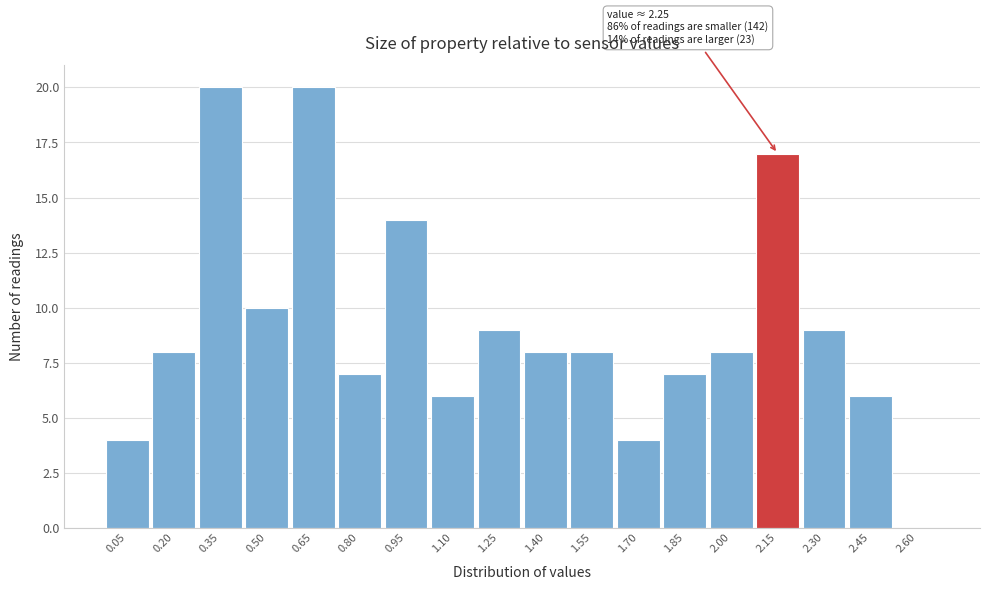

Reading right to left, list all the values displayed in this chart.

2.60=0	2.45=6	2.30=9	2.15=17	2.00=8	1.85=7	1.70=4	1.55=8	1.40=8	1.25=9	1.10=6	0.95=14	0.80=7	0.65=20	0.50=10	0.35=20	0.20=8	0.05=4